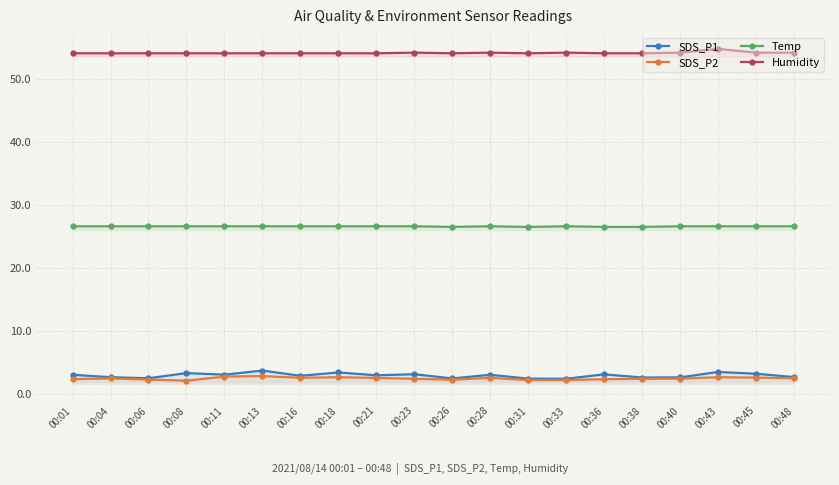

Reading left to right, list all the values displayed in this chart.

SDS_P1: 3.1	2.7	2.5	3.4	3.1	3.8	2.9	3.5	3.0	3.2	2.5	3.1	2.5	2.5	3.1	2.6	2.7	3.5	3.2	2.7
SDS_P2: 2.4	2.5	2.3	2.1	2.8	2.9	2.6	2.7	2.6	2.5	2.3	2.6	2.2	2.2	2.4	2.5	2.5	2.7	2.6	2.5
Temp: 26.6	26.6	26.6	26.6	26.6	26.6	26.6	26.6	26.6	26.6	26.5	26.6	26.5	26.6	26.5	26.5	26.6	26.6	26.6	26.6
Humidity: 54.0	54.0	54.0	54.0	54.0	54.0	54.0	54.0	54.0	54.1	54.0	54.1	54.0	54.1	54.0	54.0	54.1	54.7	54.1	54.1